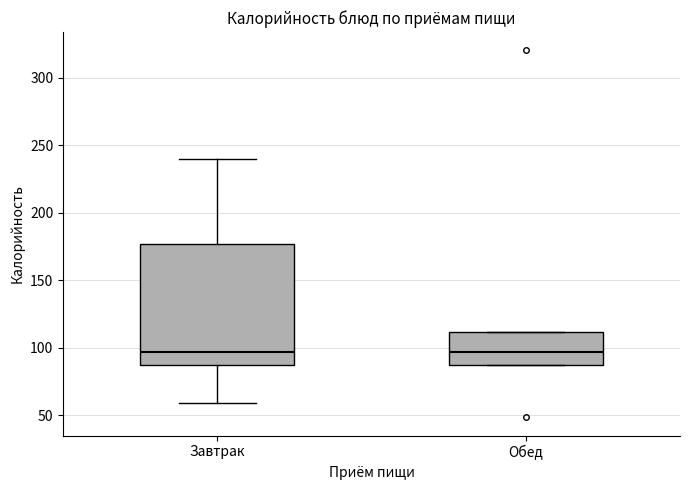

Reading left to right, read every box against the y-axis: the position of its median line, the range the box covers, and the ends of its whiskers. The values are not printed on the chart, so give them approximately, as read against the axis.

Завтрак: median 95, box 90 to 175, whiskers 60 to 240
Обед: median 95, box 90 to 110, whiskers 90 to 110